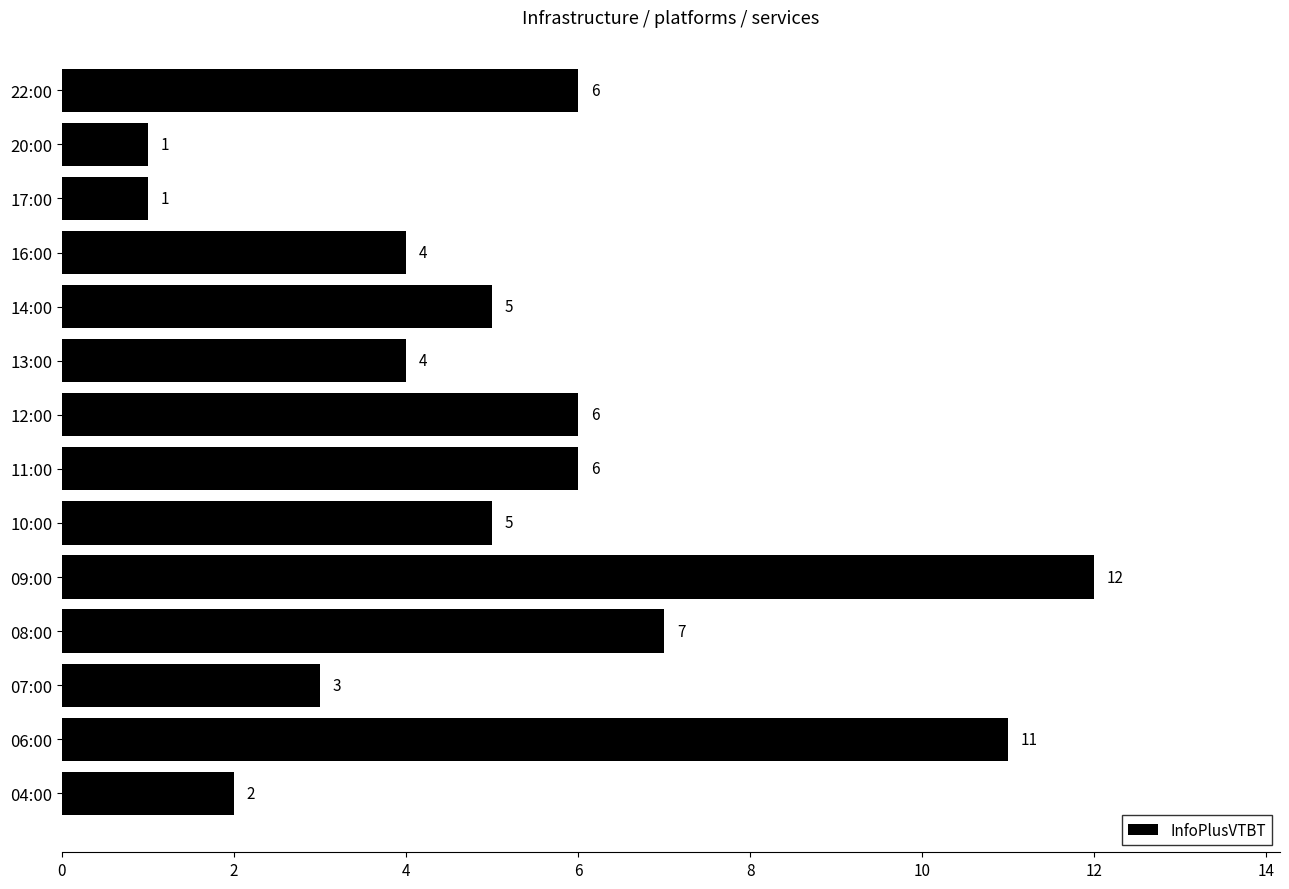

How many data points are less than 5?

6